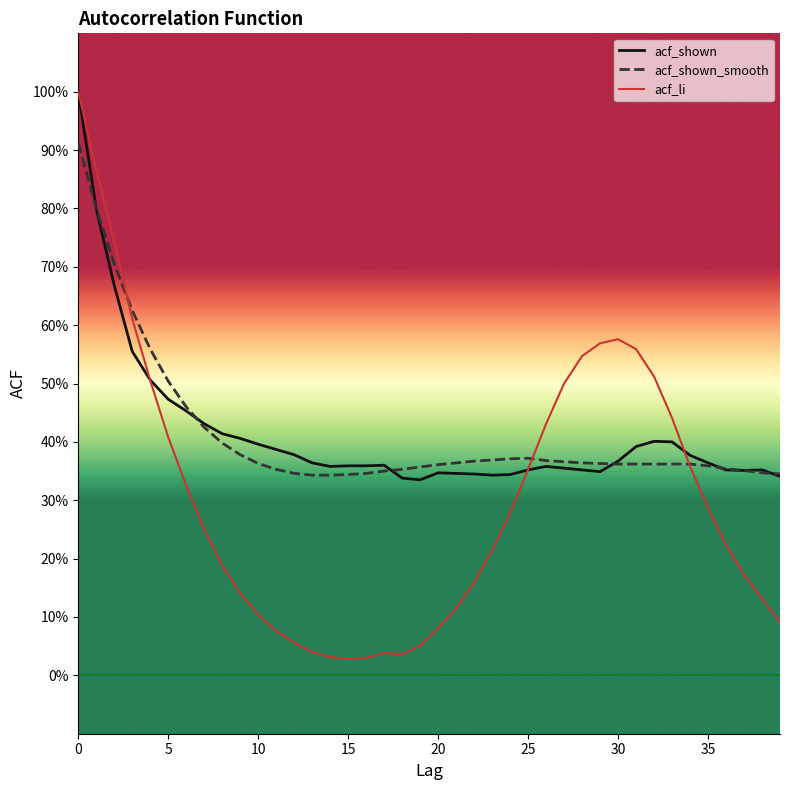

True or false: acf_li and acf_shown cross at least once.

True